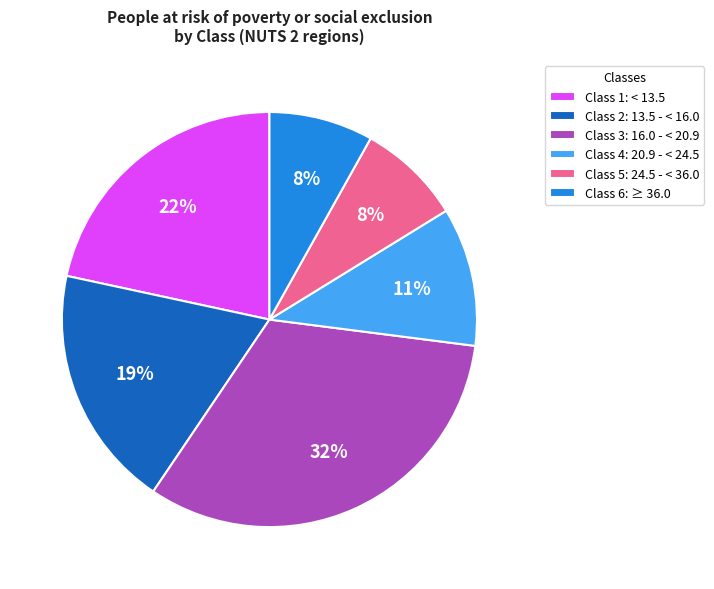

True or false: Class 4: 20.9 - < 24.5 accounts for 4% of the total.

False